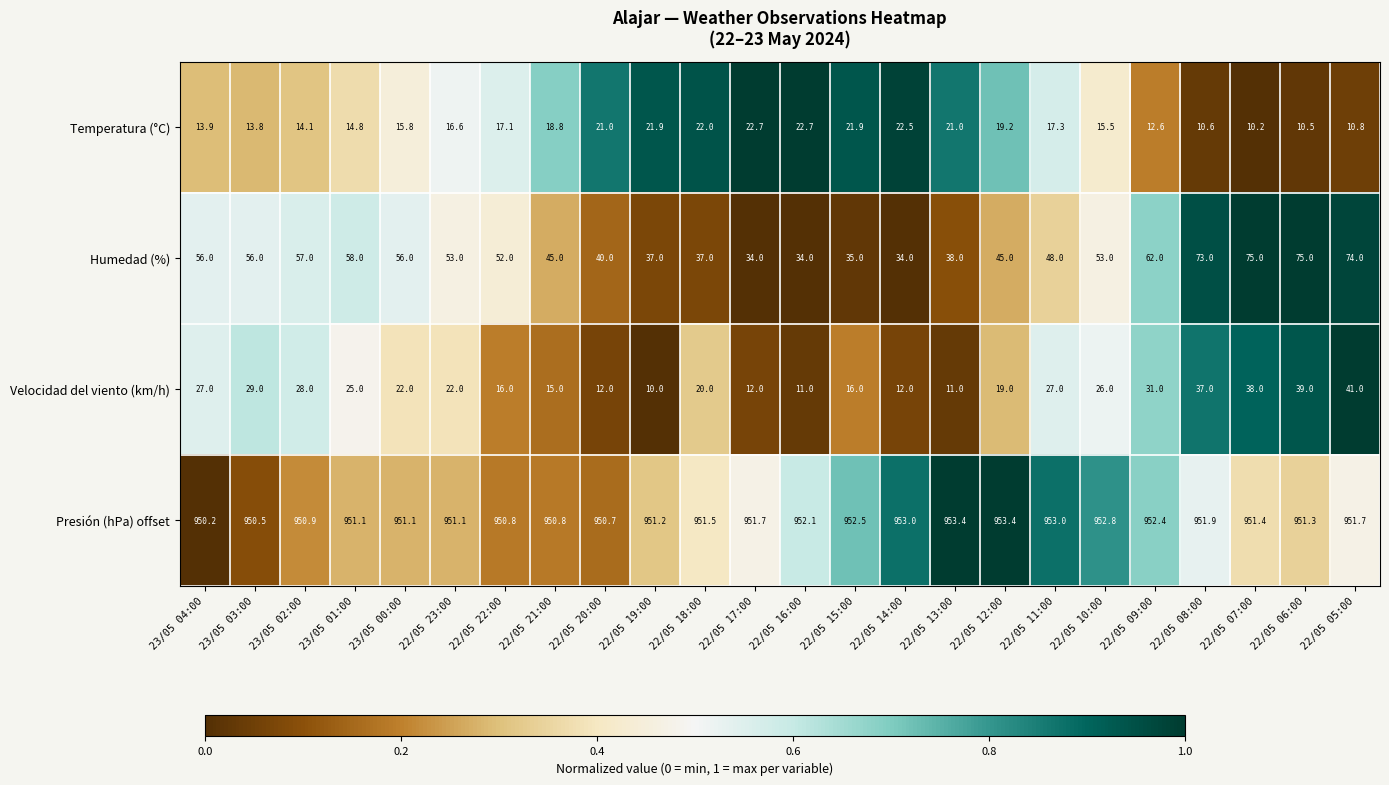

What value does the Humedad (%) series have at 22/05 14:00?

34.0